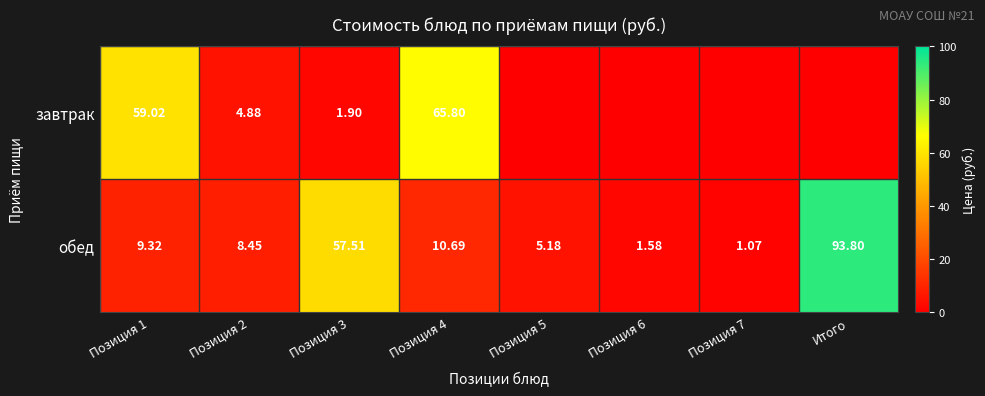

How many values in the обед series exceed 9?

4